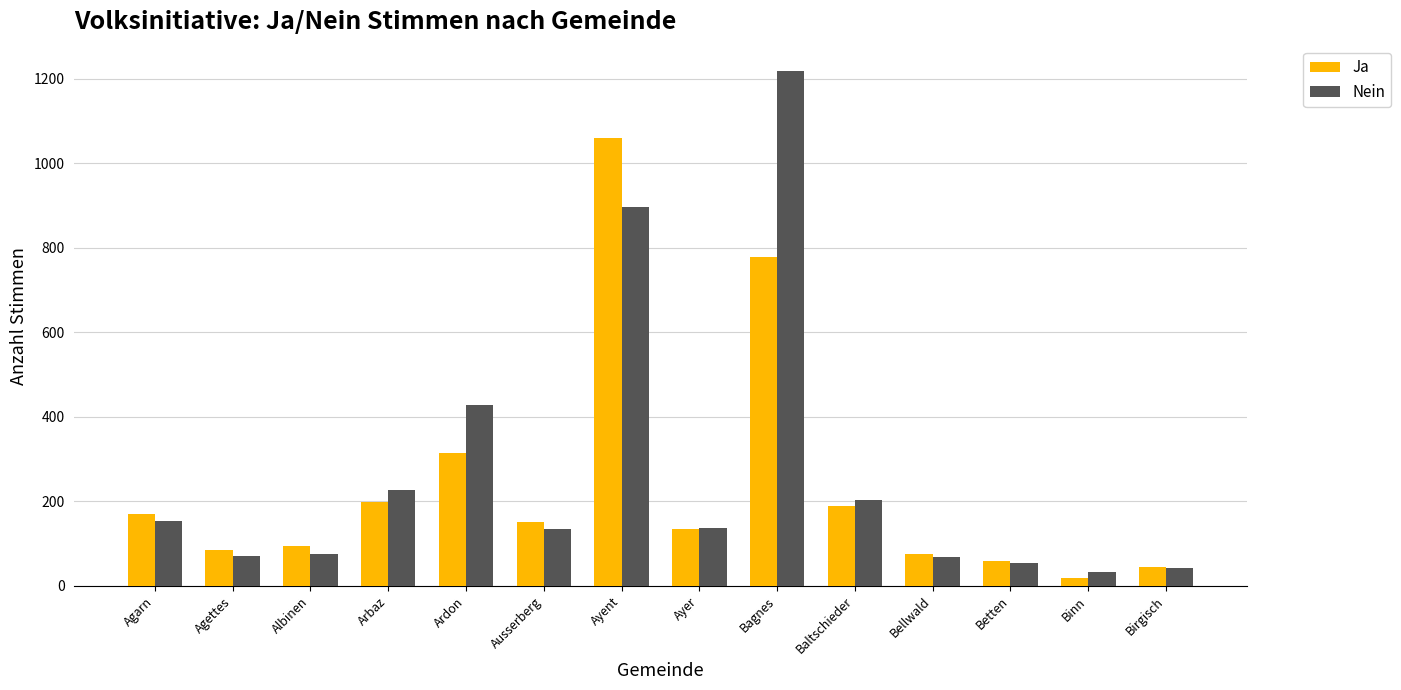

Is it true that Ja equals 53 at Ayer?

False